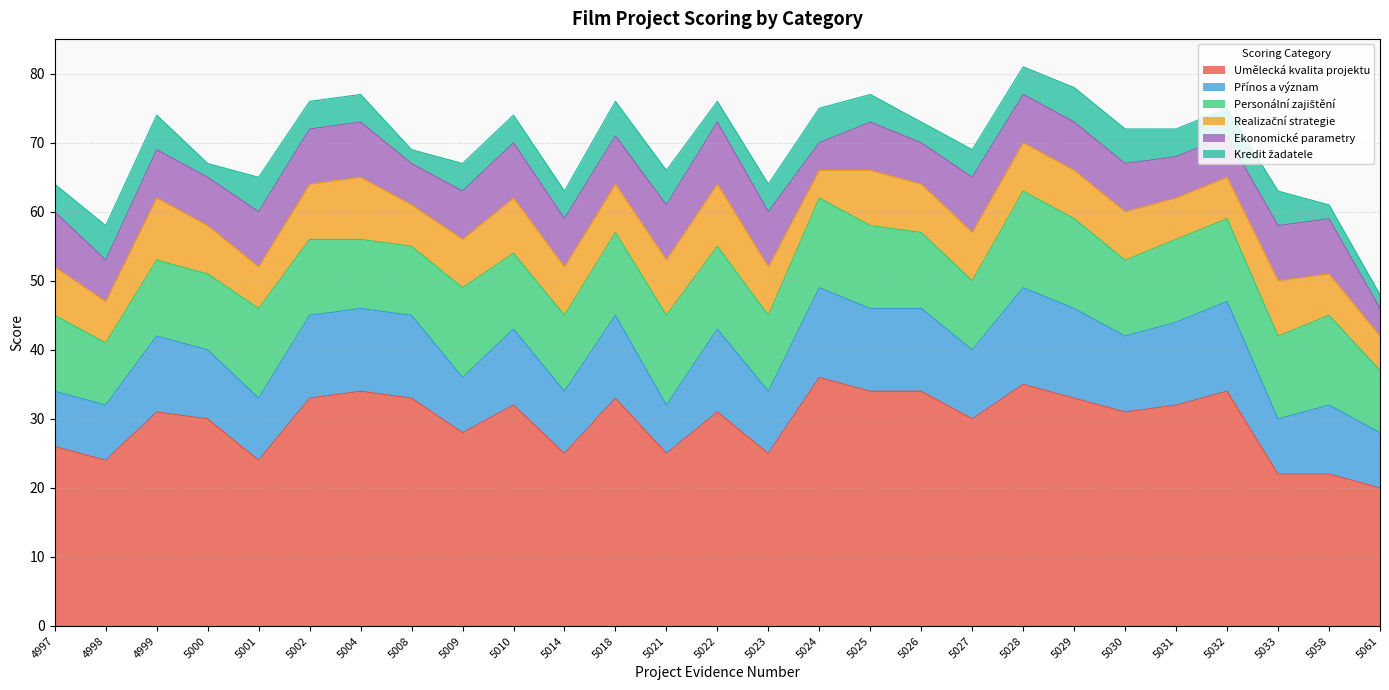

Between 5010 and 5000, which is larger?

5010